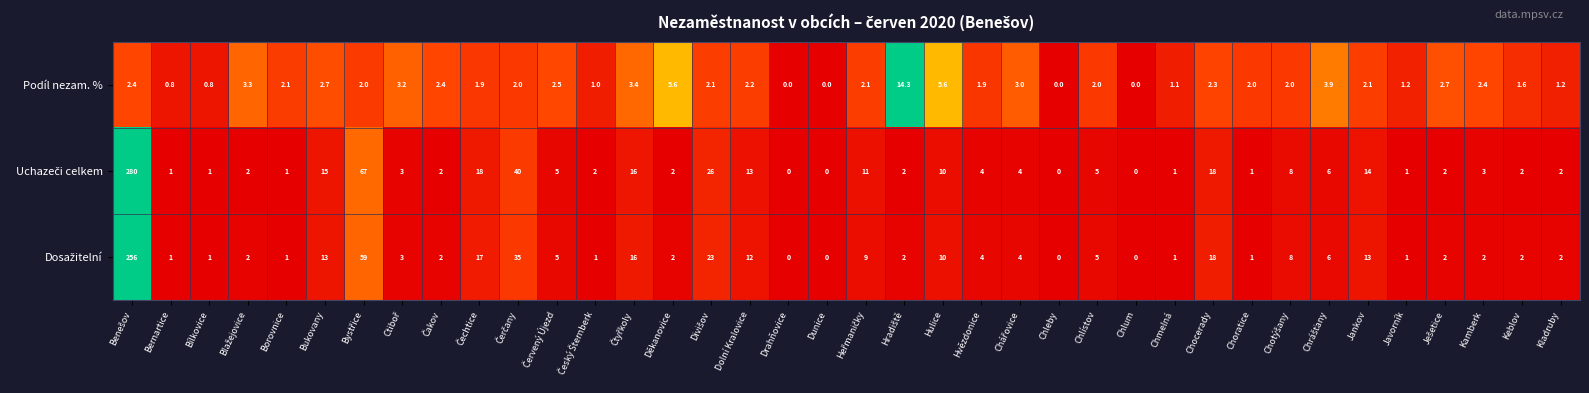

At how many categories does at least one series exceed 36?

3